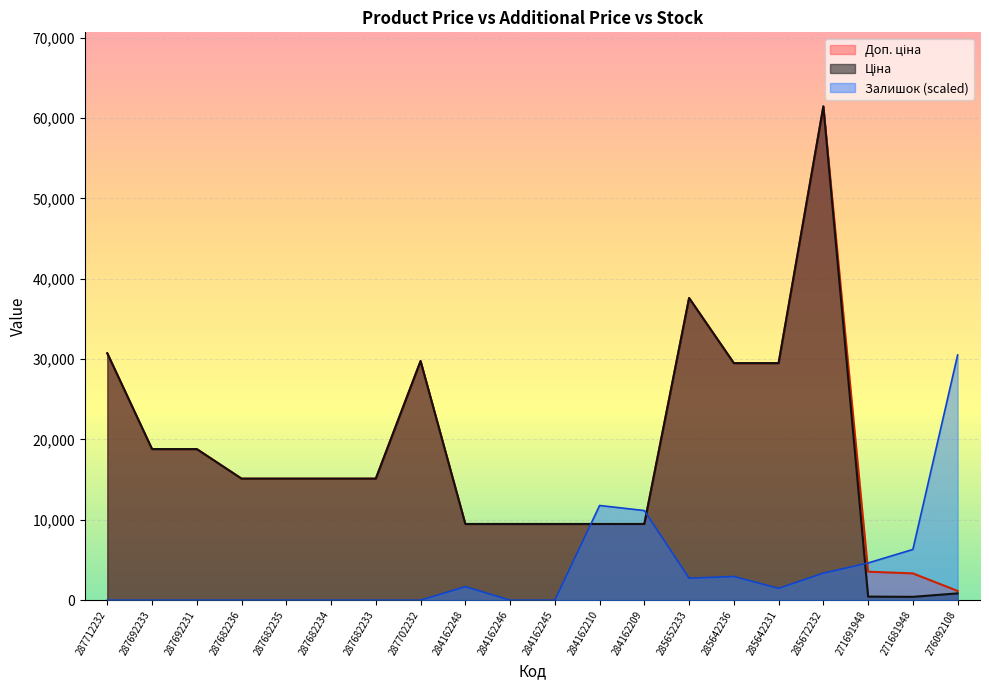

True or false: Залишок has more than 0 points higher than both neighbors.

True